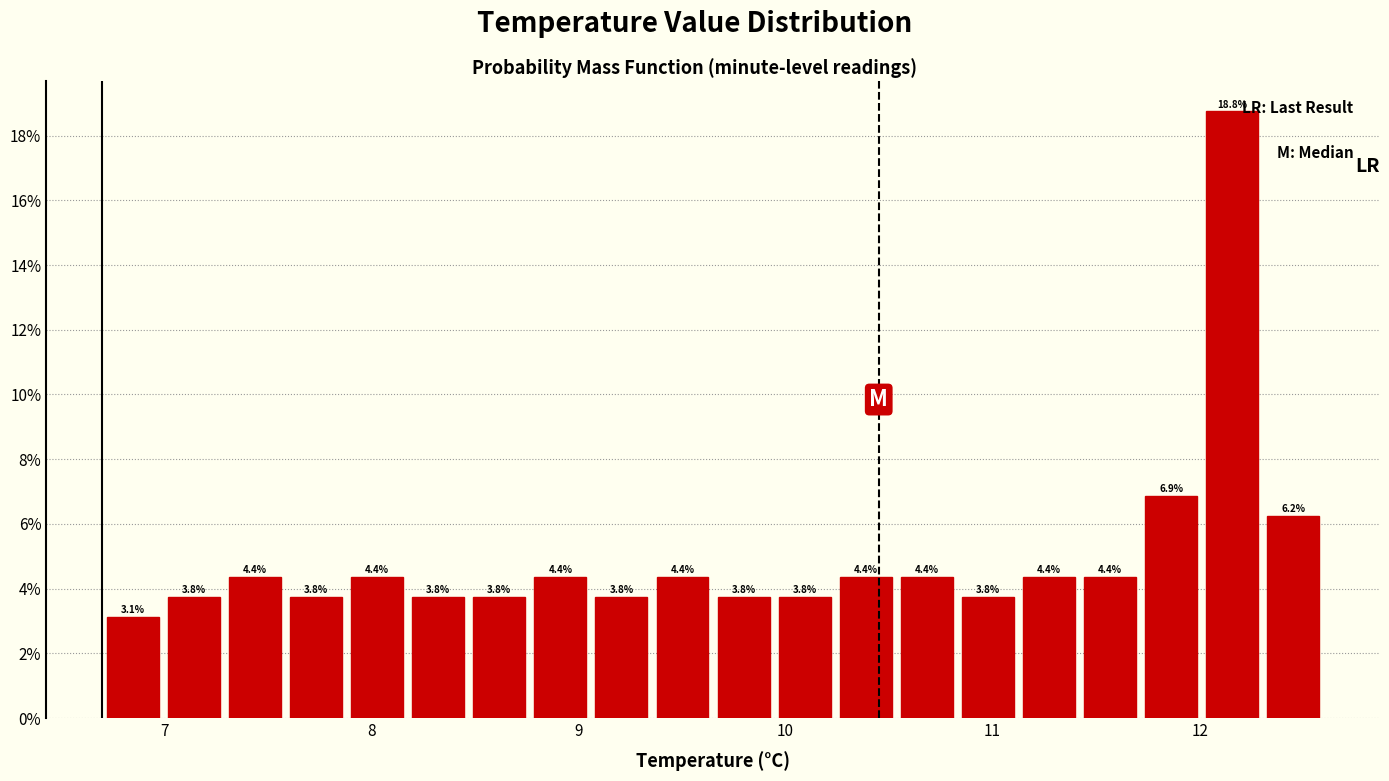

Around what value on the x-axis is the tallest bar? Give the approximate position of its centre, as read against the axis.

12.2